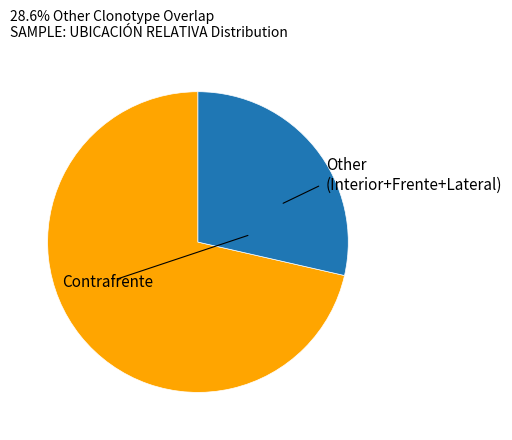

How many segments does this pie chart have?

2